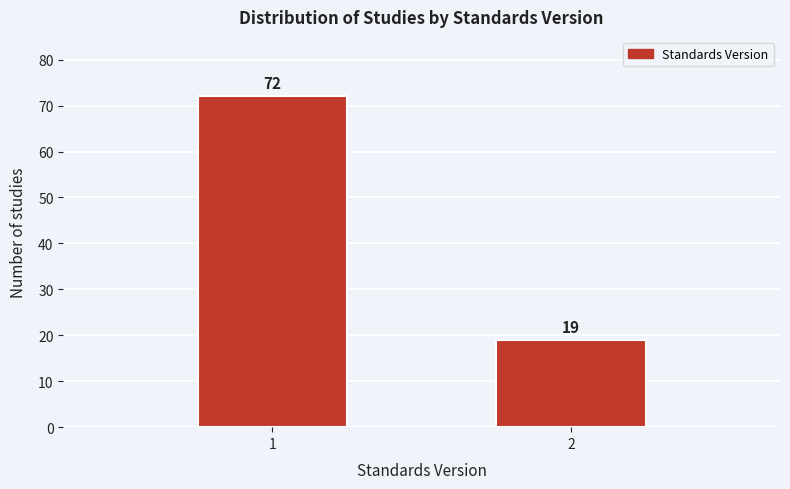

Reading left to right, list all the values displayed in this chart.

1=72	2=19